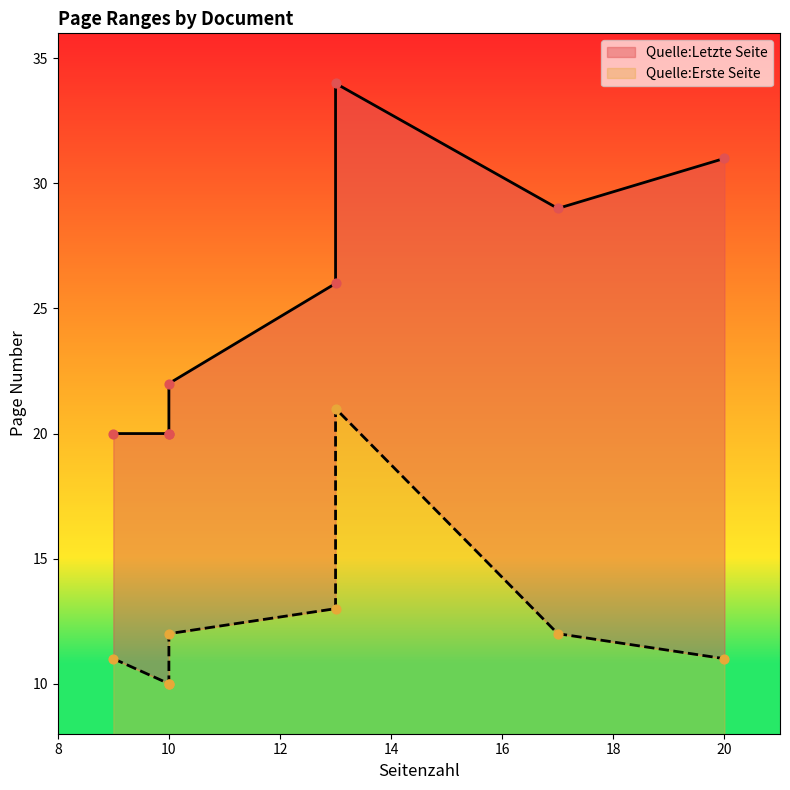

What are all the series names shown in the legend?

Quelle:Letzte Seite, Quelle:Erste Seite